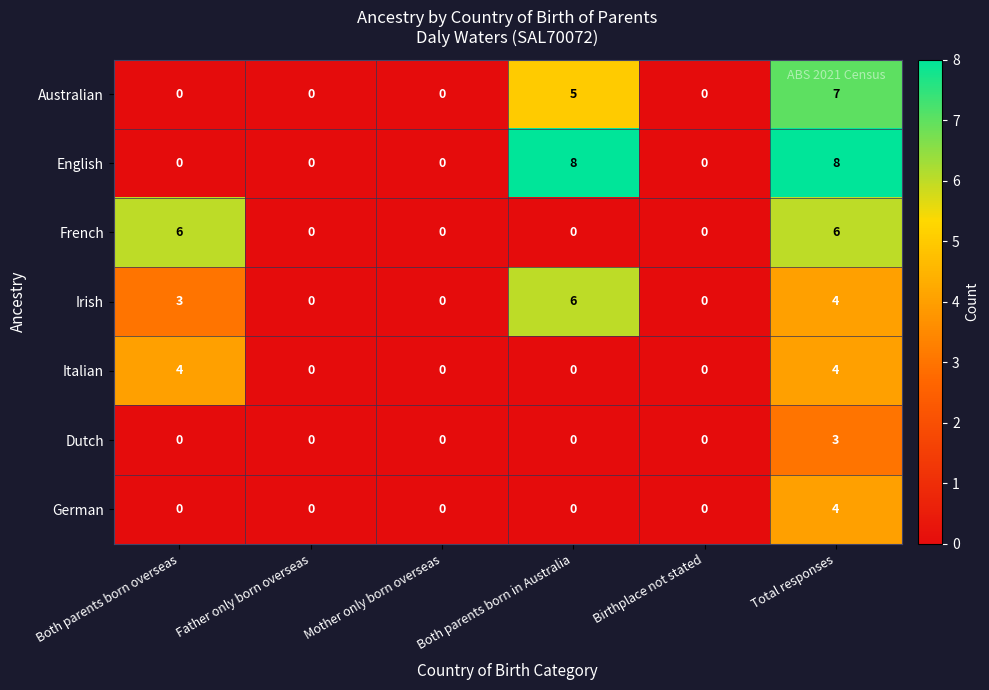

What is the highest value of the Italian series?

4